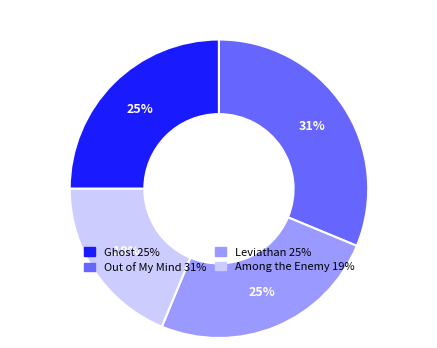

The Among the Enemy slice represents 31% of the pie. True or false?

False